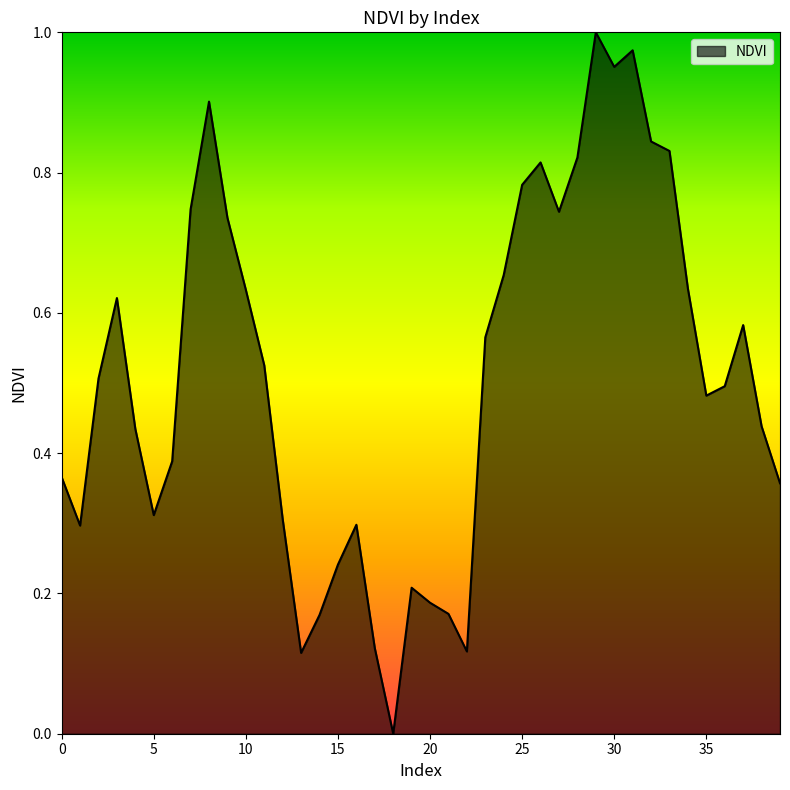

Reading right to left, transcribe all the data shown in this chart.

39=0.4	38=0.4	37=0.6	36=0.5	35=0.5	34=0.6	33=0.8	32=0.8	31=1.0	30=1.0	29=1.0	28=0.8	27=0.7	26=0.8	25=0.8	24=0.7	23=0.6	22=0.1	21=0.2	20=0.2	19=0.2	18=0.0	17=0.1	16=0.3	15=0.2	14=0.2	13=0.1	12=0.3	11=0.5	10=0.6	9=0.7	8=0.9	7=0.7	6=0.4	5=0.3	4=0.4	3=0.6	2=0.5	1=0.3	0=0.4